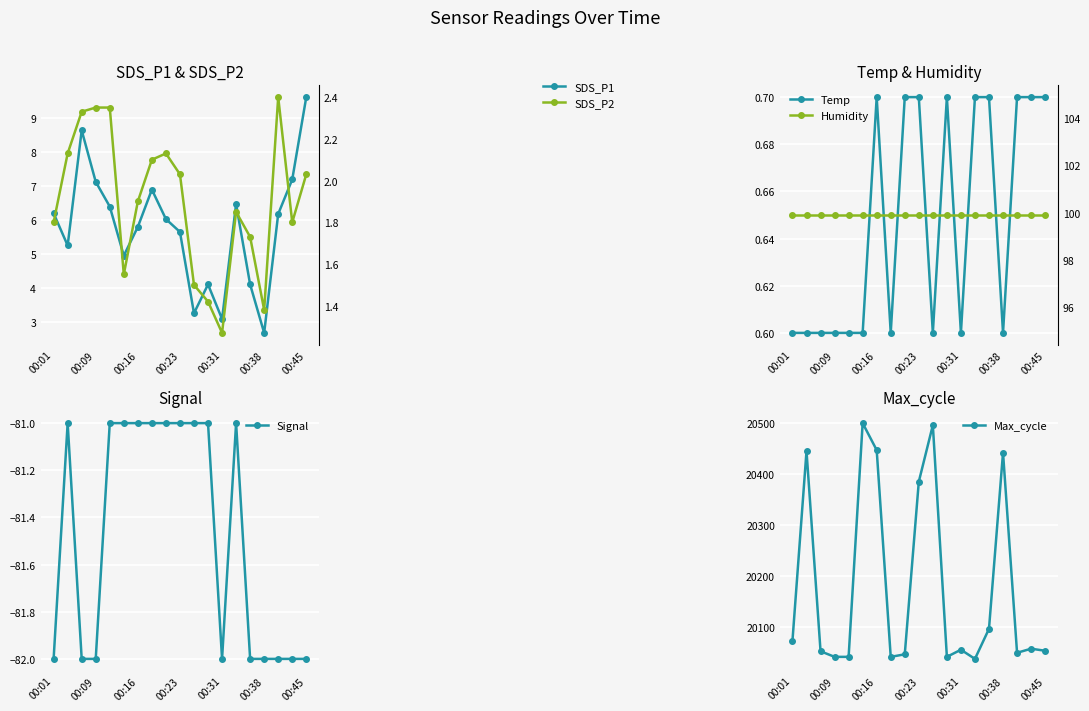

True or false: Signal has more than 0 points higher than both neighbors.

True